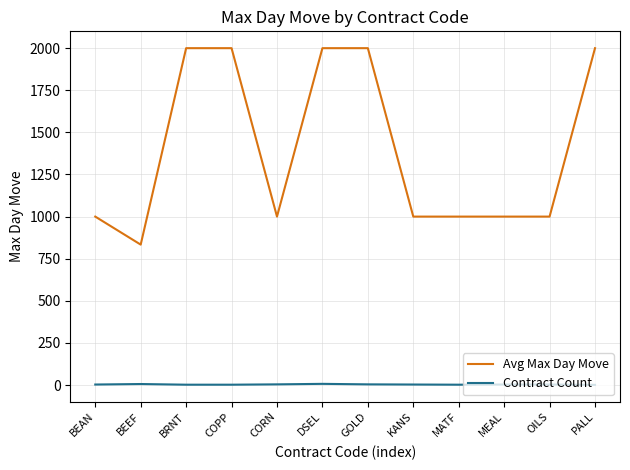

What is the greatest value displayed?

2000.0